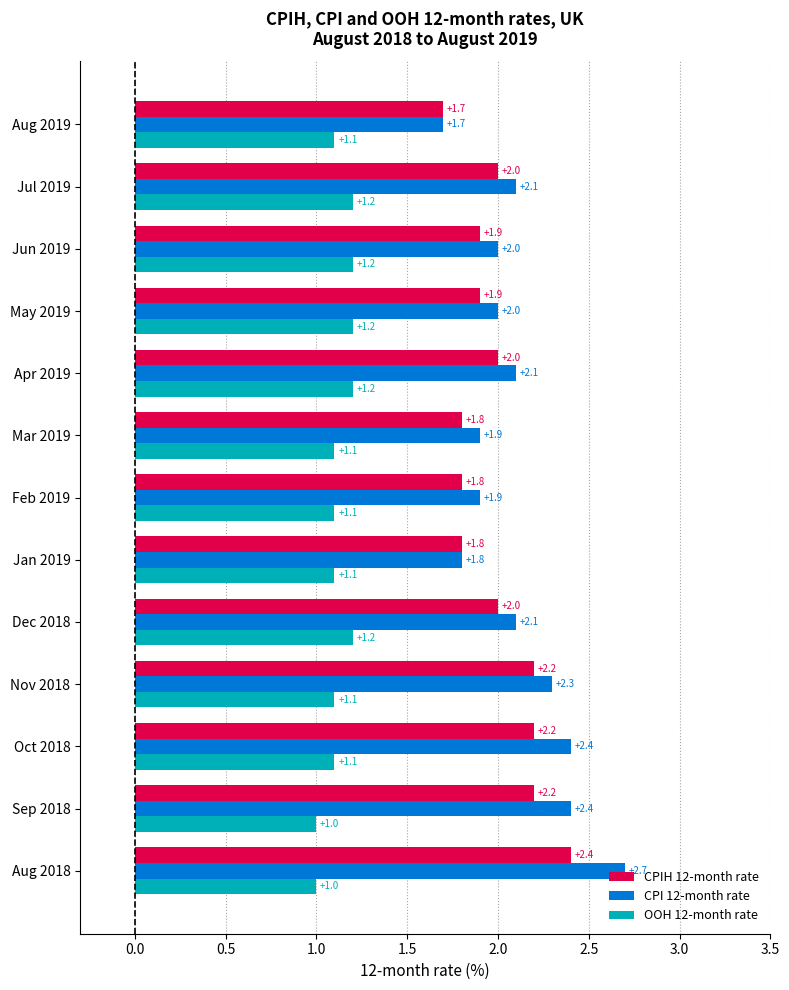

What is the smallest value displayed?

1.0